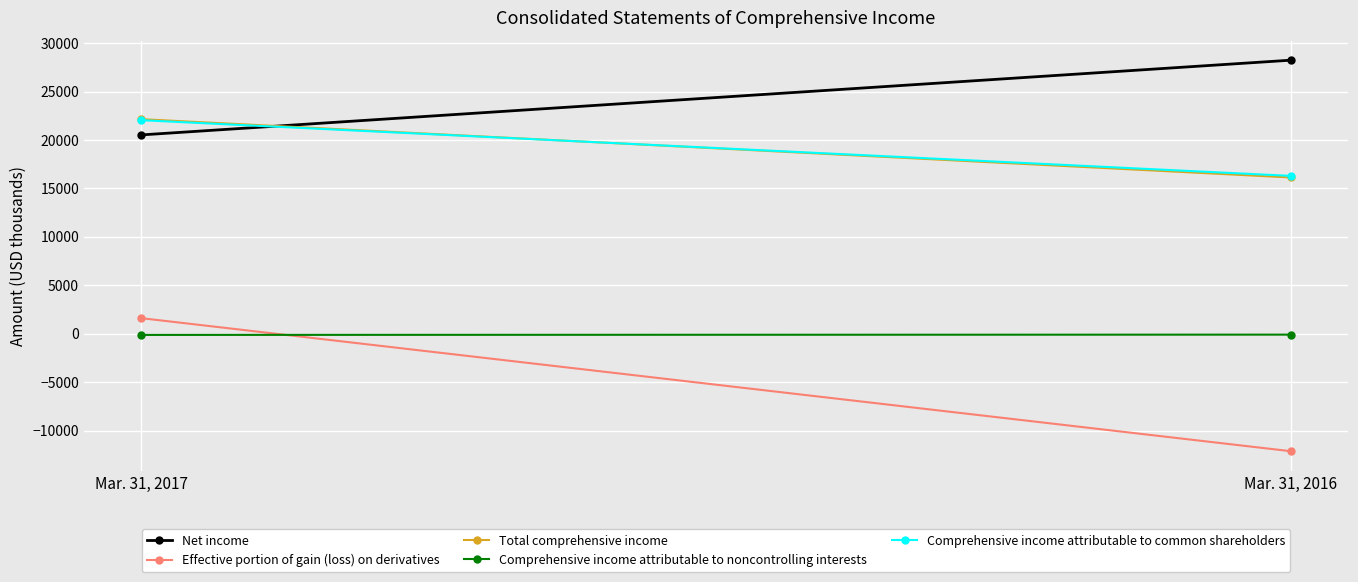

What is the sum of all Effective portion of gain (loss) on derivatives values?

-10474